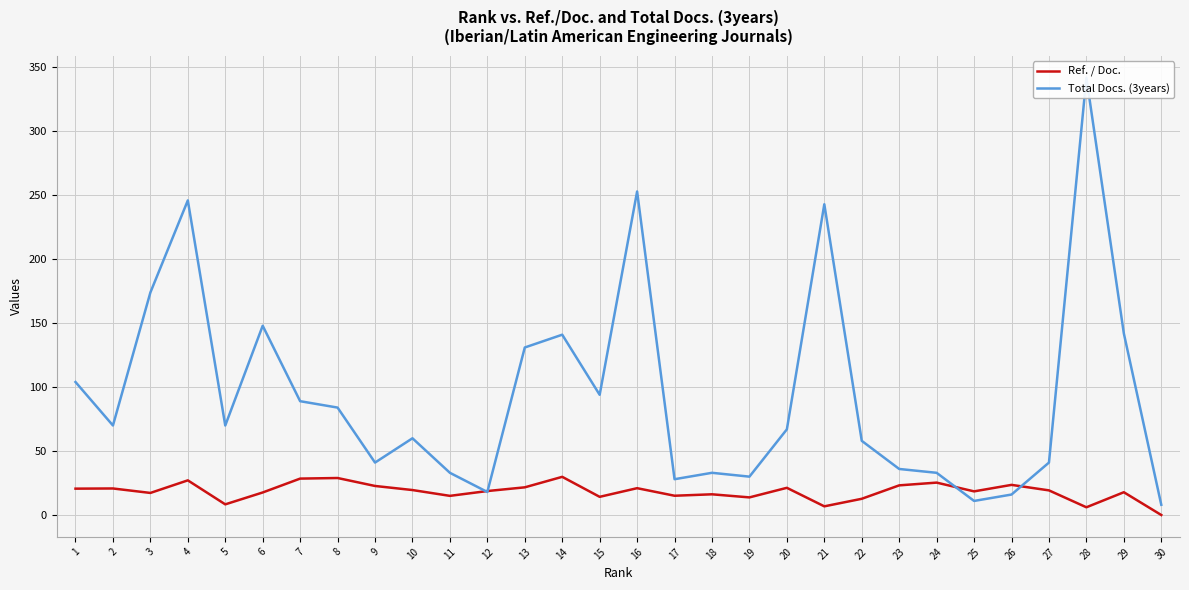

What is the sum of the Ref. / Doc. values at 24 and 1?

45.9